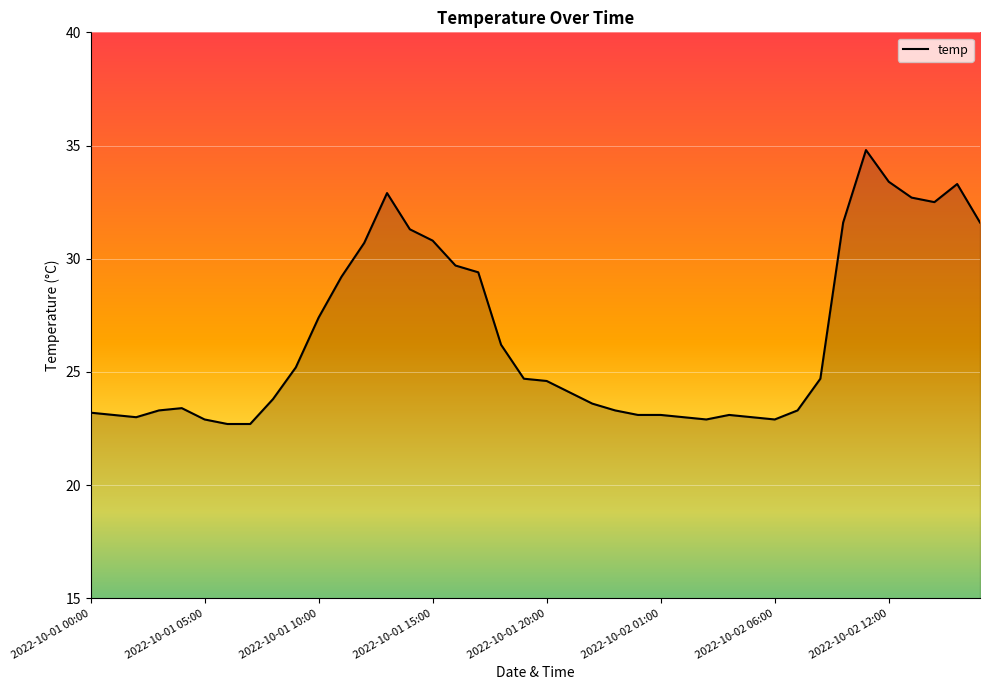

What is the greatest value displayed?

34.8